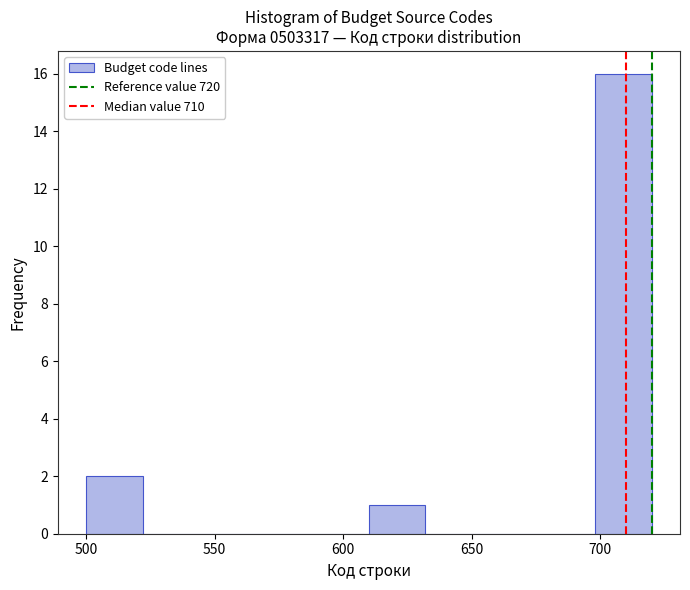

Over which range of the x-axis is the bar tallest?

698 to 720